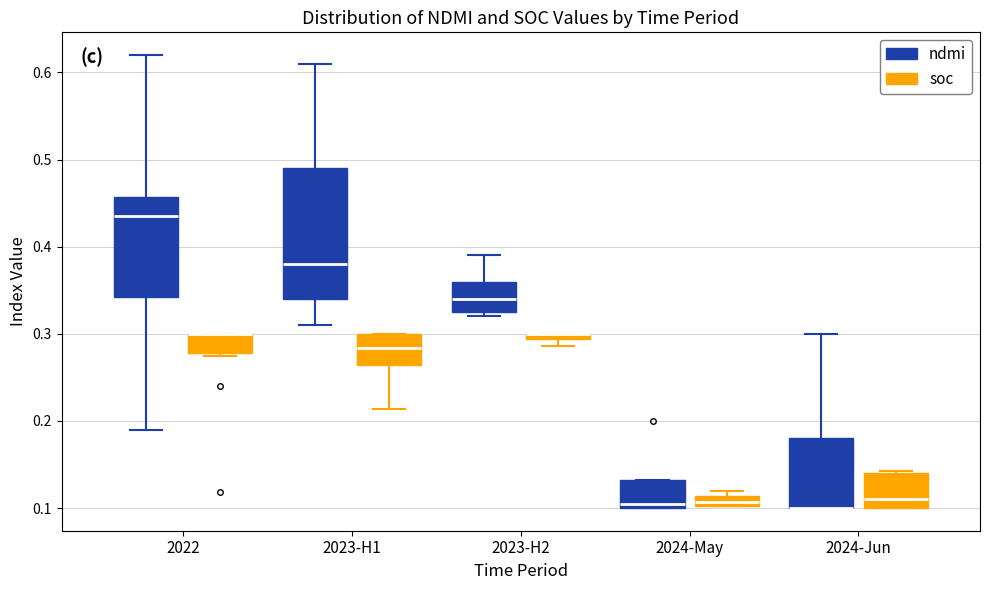

Where does the median line of the box for 2024-May (ndmi) sit on the y-axis? The values are not printed on the chart, so give them approximately, as read against the axis.

0.11